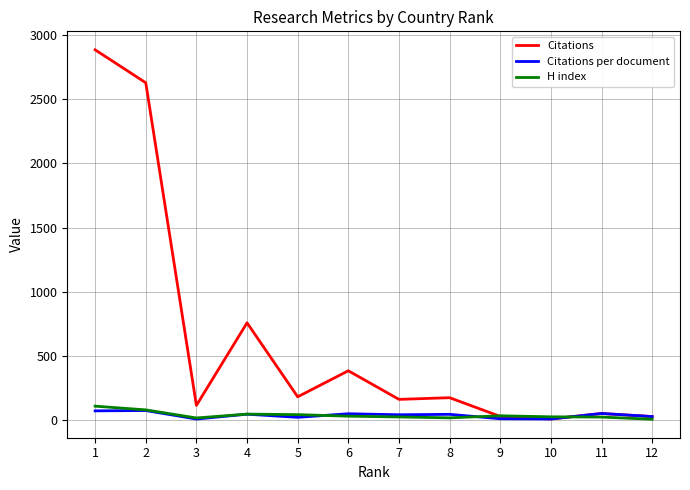

What are all the series names shown in the legend?

Citations, Citations per document, H index